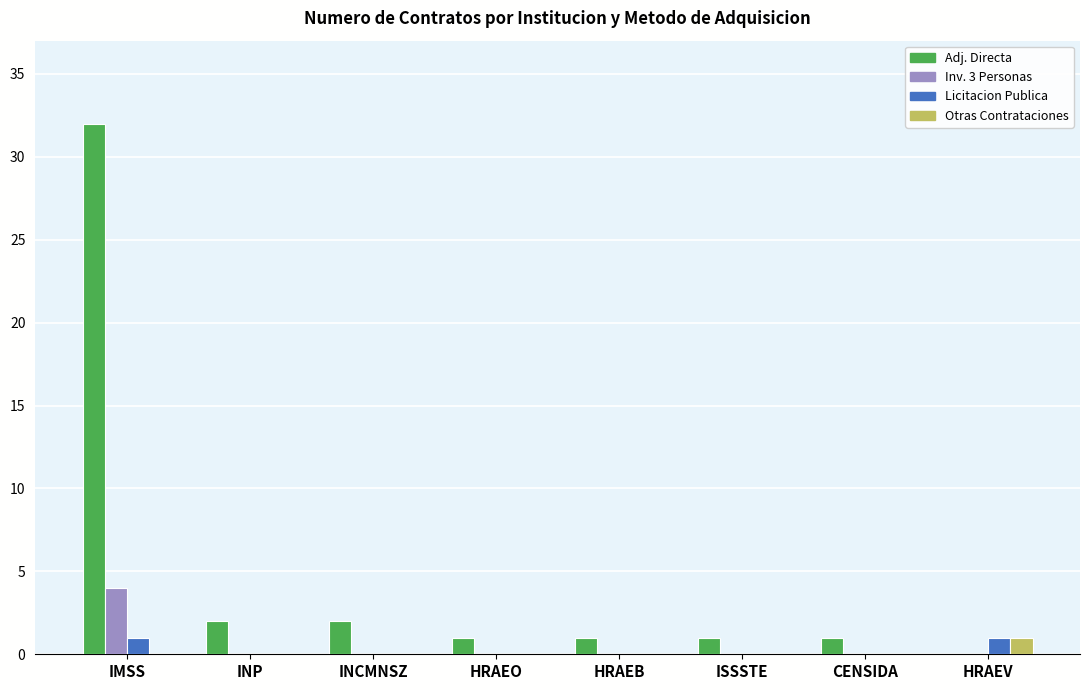

Which label corresponds to the largest value in the chart?

IMSS